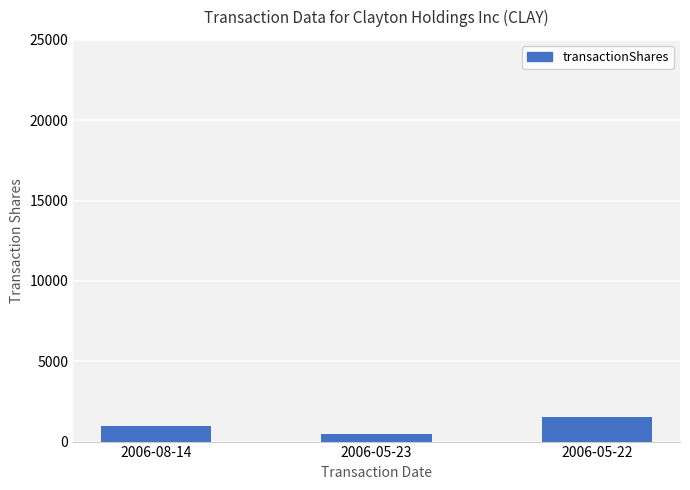

Reading right to left, extract all data points from this chart.

2006-05-22=1500	2006-05-23=500	2006-08-14=1000